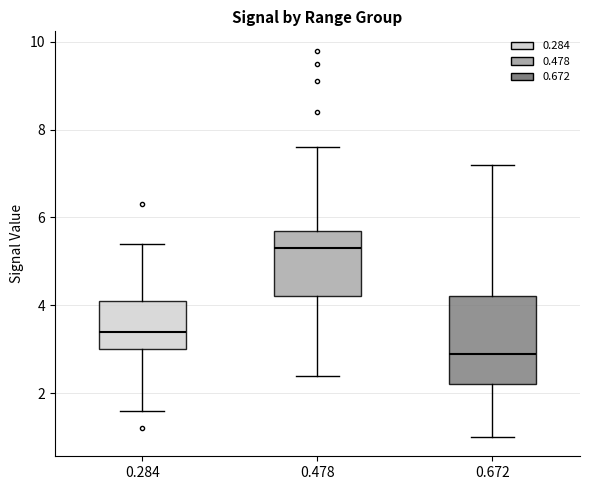

Which box has the highest median line?

0.478